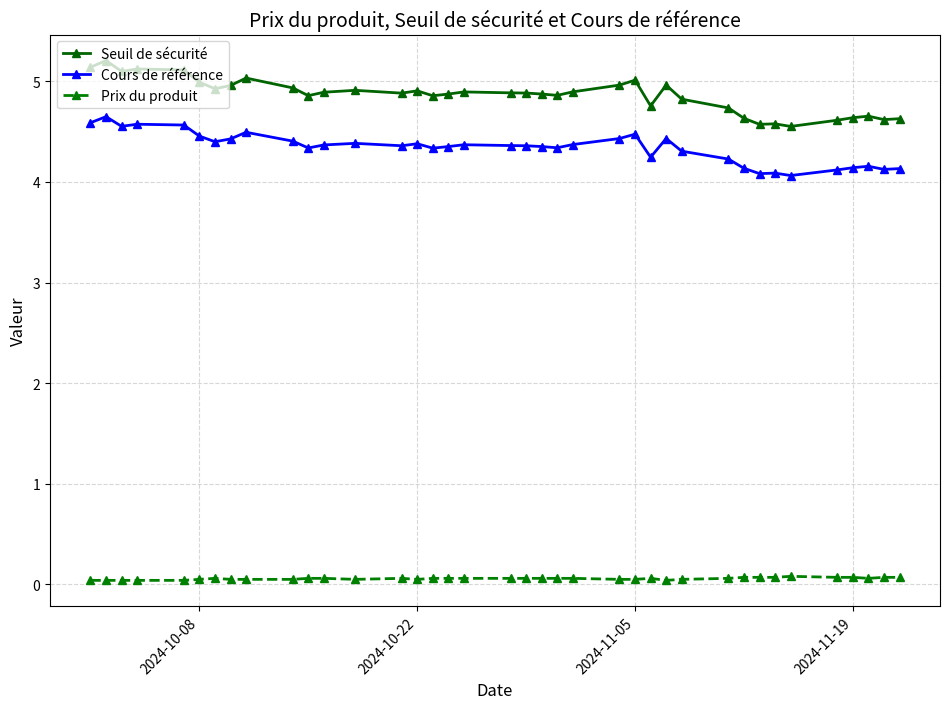

True or false: Cours de référence has more than 2 points higher than both neighbors.

True